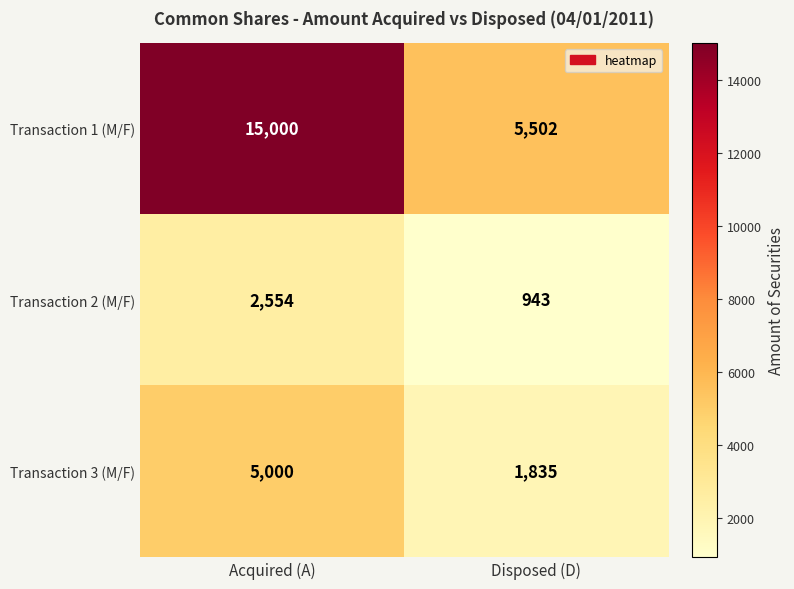

True or false: Transaction 1 (M/F) has a value of 15000 at Acquired (A).

True